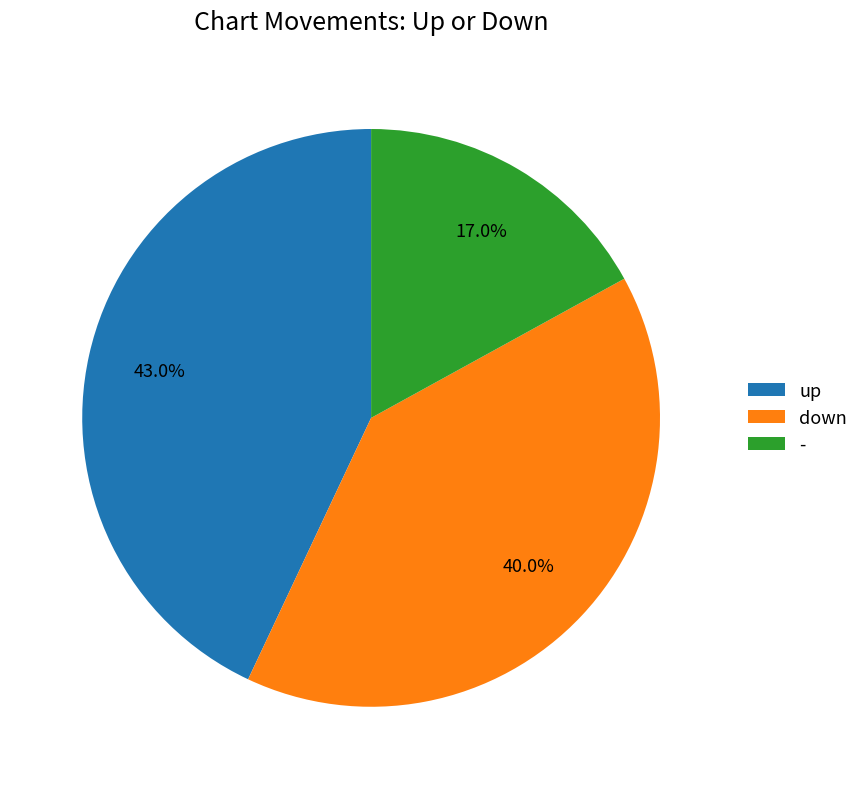

The down slice represents 40% of the pie. True or false?

True